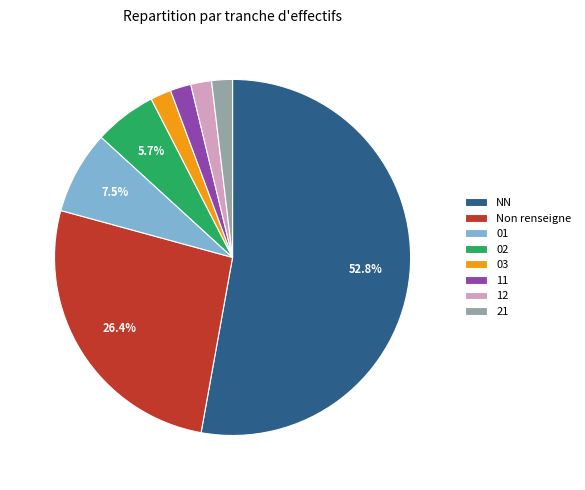

To the nearest percent, what is the average slice percentage?

12%